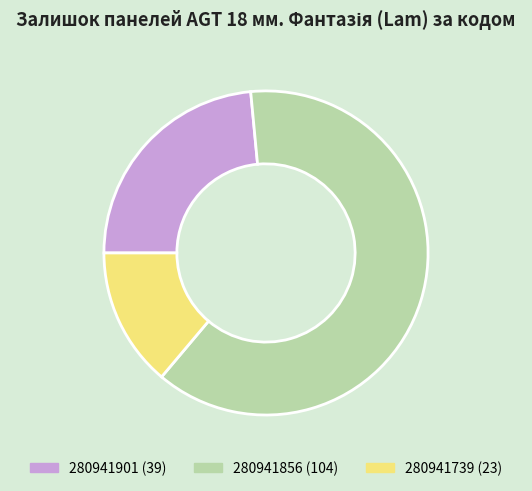

Which slice is the smallest?

280941739